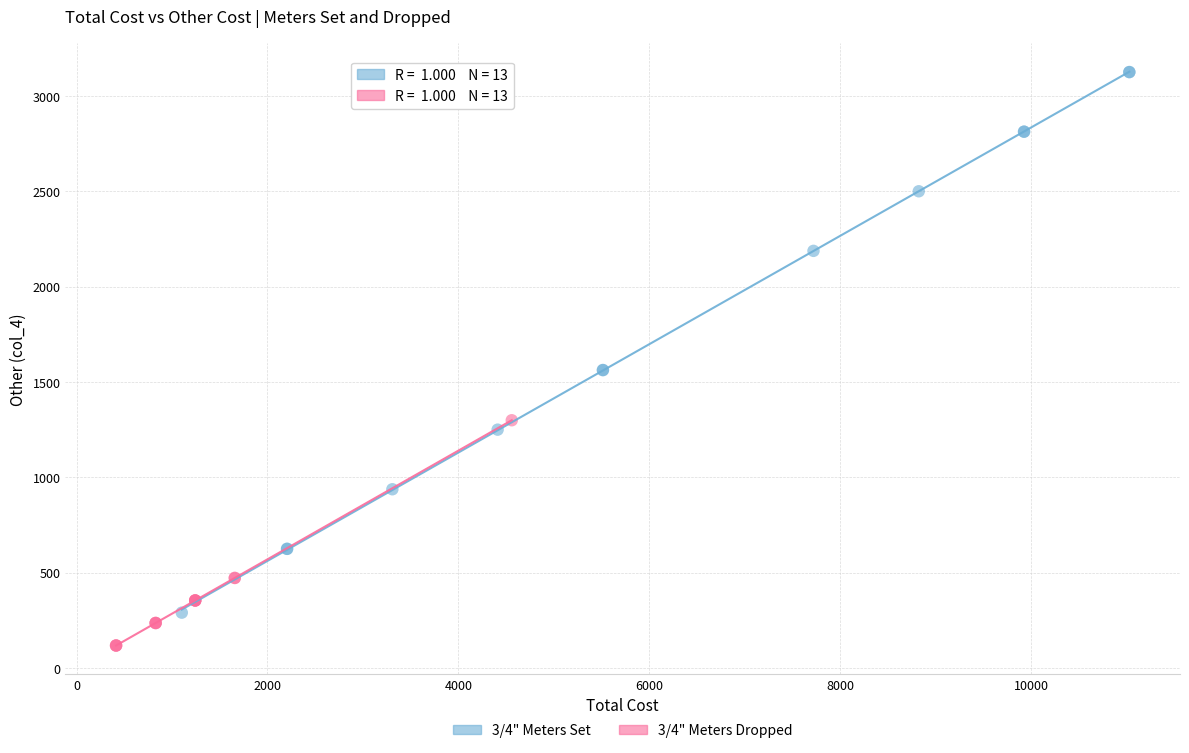

Which series reaches the minimum Y coordinate?

3/4" Meters Dropped